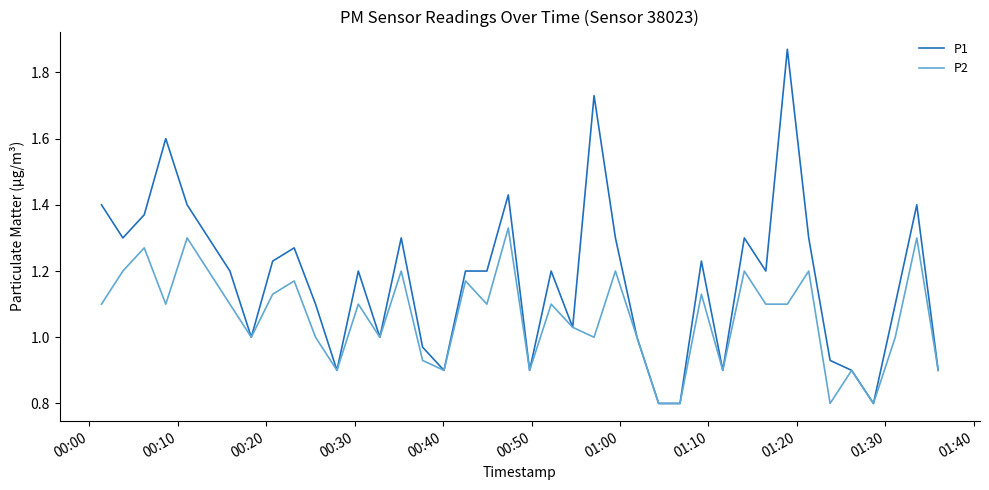

List the series in order of their overall mean, highest first.

P1, P2